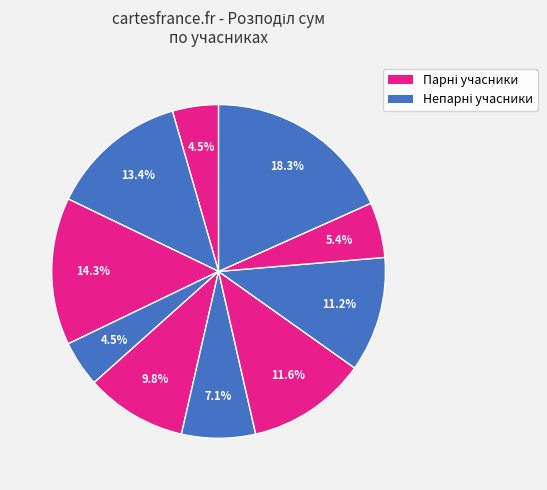

How many segments does this pie chart have?

10